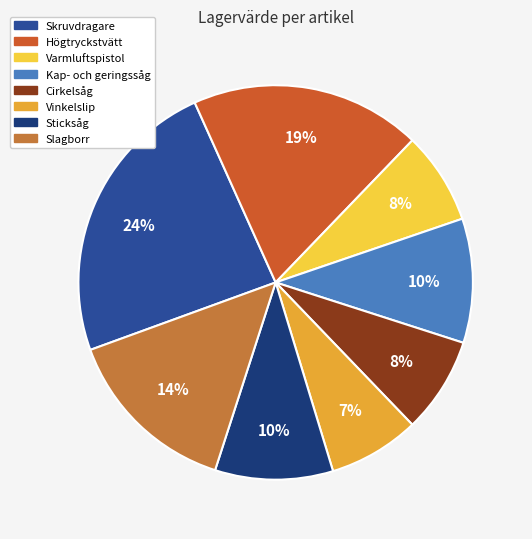

Count the number of slices in the pie.

8